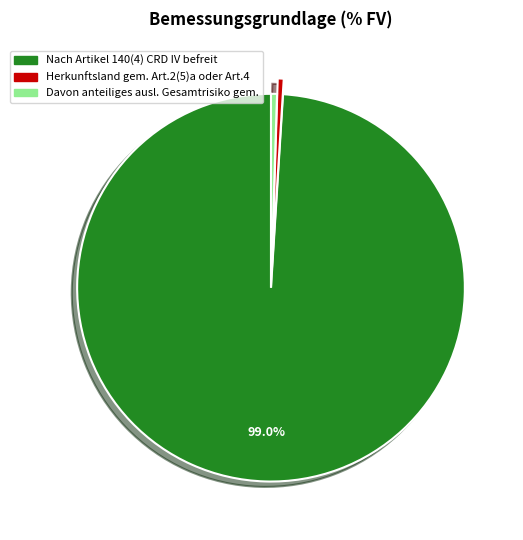

What is the largest slice in the pie chart?

Nach Artikel 140(4) CRD IV befreit